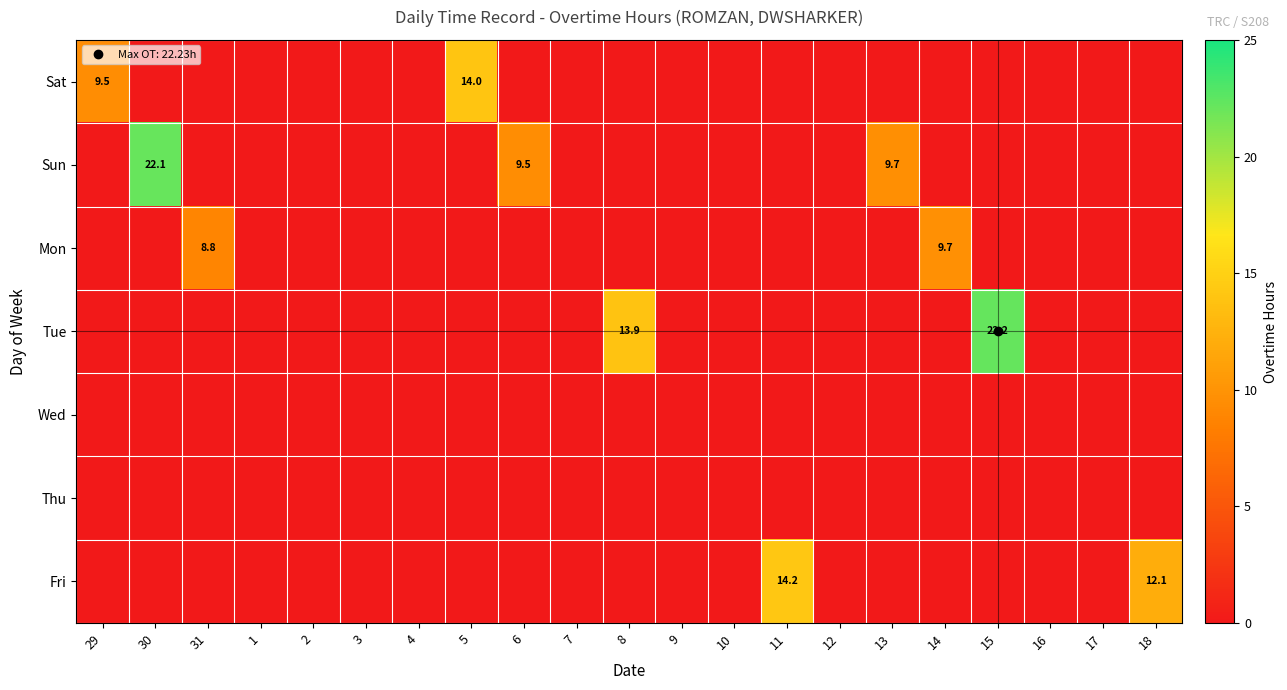

Which series has the largest total across all categories?

Sun